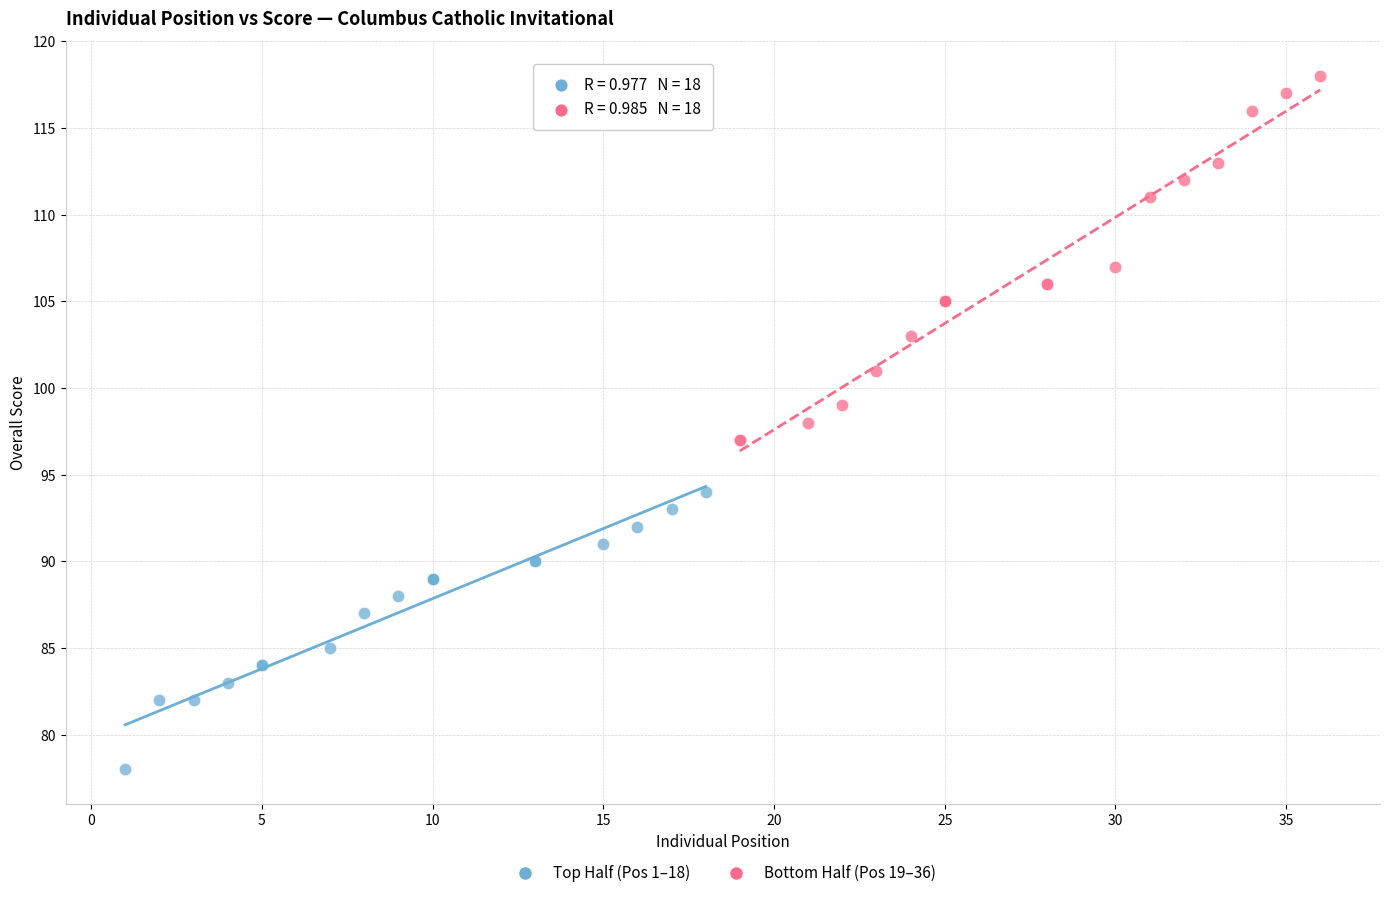

Which series contains the highest Y value?

Bottom Half (Pos 19–36)